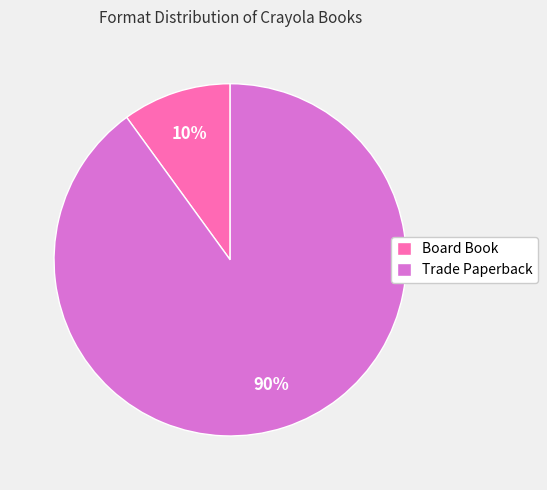

To the nearest percent, what portion does Board Book represent?

10%